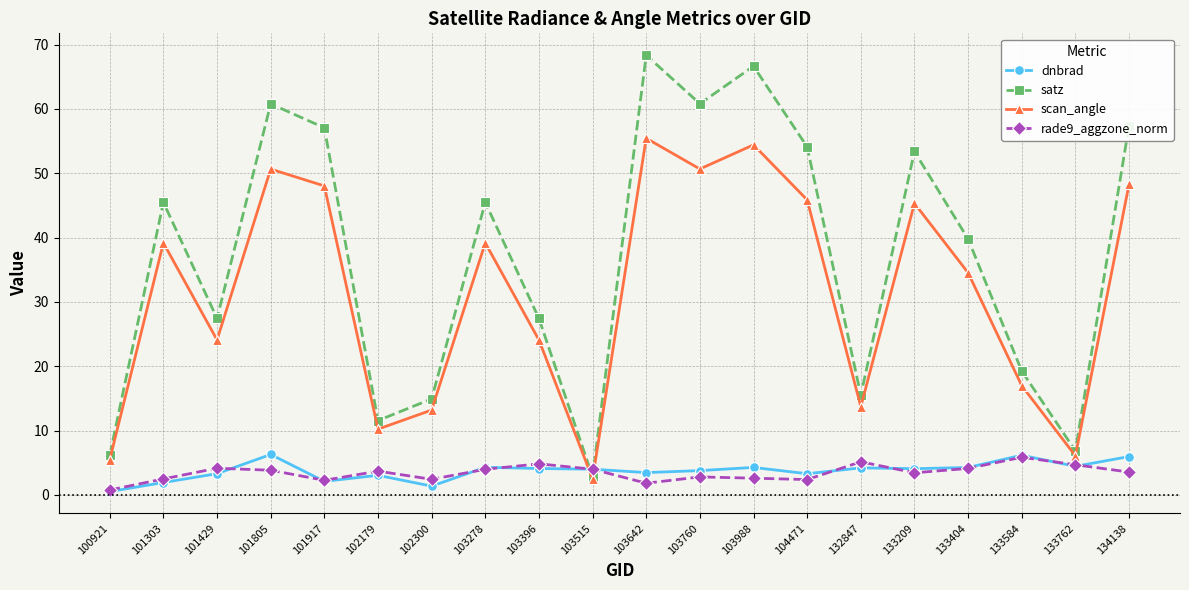

True or false: rade9_aggzone_norm has more than 2 points higher than both neighbors.

True